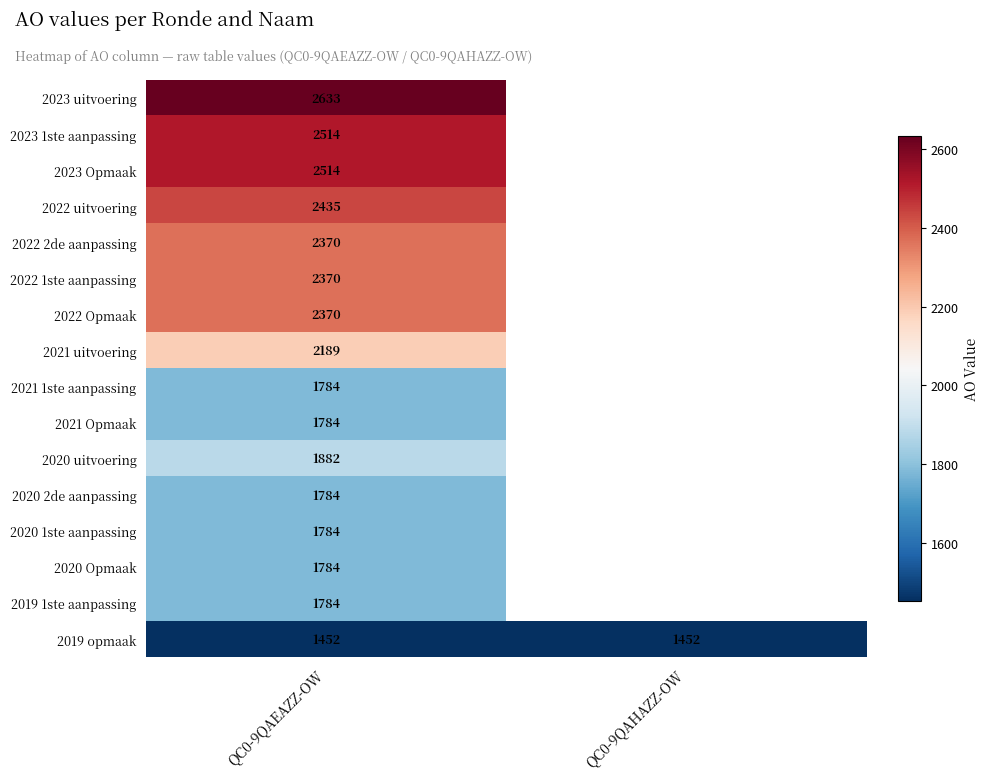

The value of 2020 Opmaak at QC0-9QAEAZZ-OW is 2872. True or false?

False